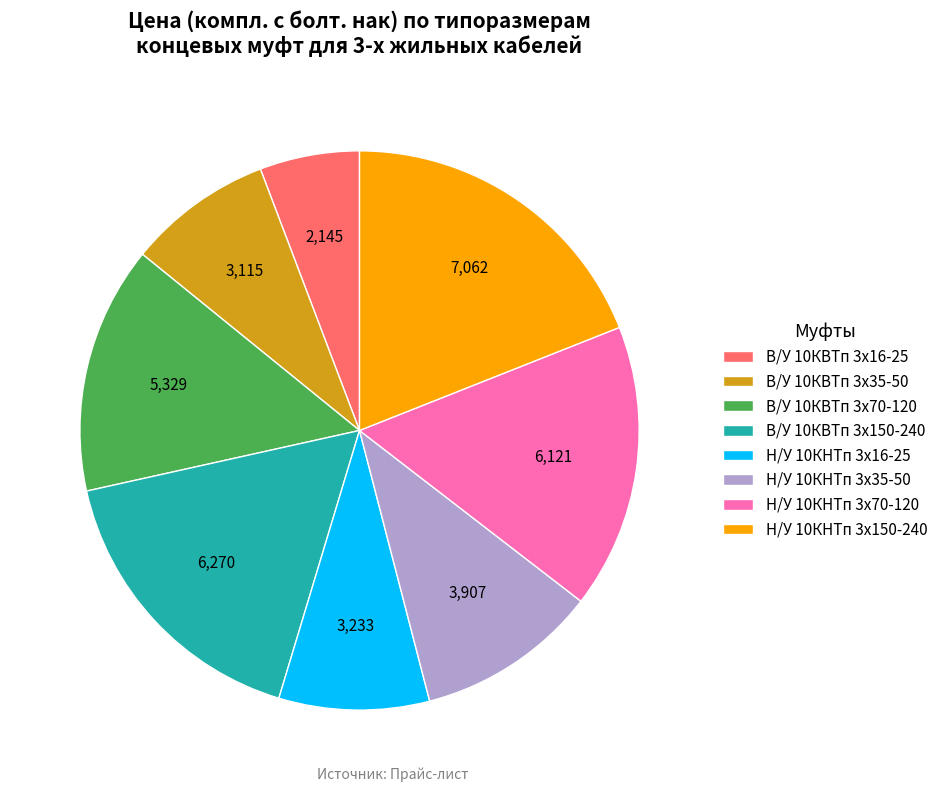

The В/У 10КВТп 3х150-240 slice represents 30% of the pie. True or false?

False